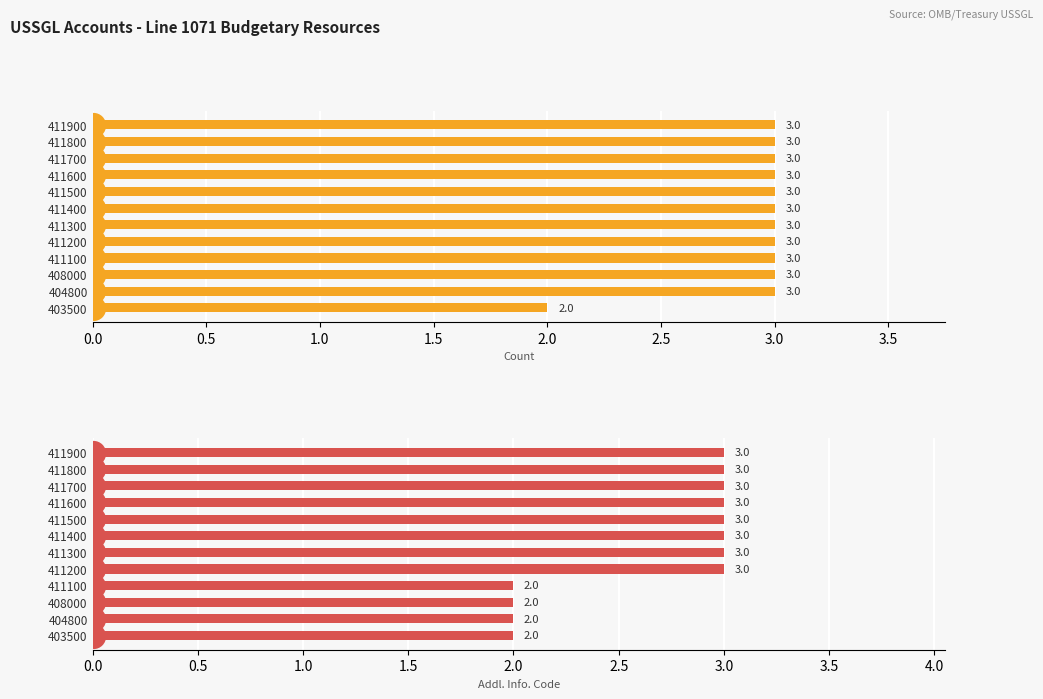

At how many categories does at least one series exceed 2?

11